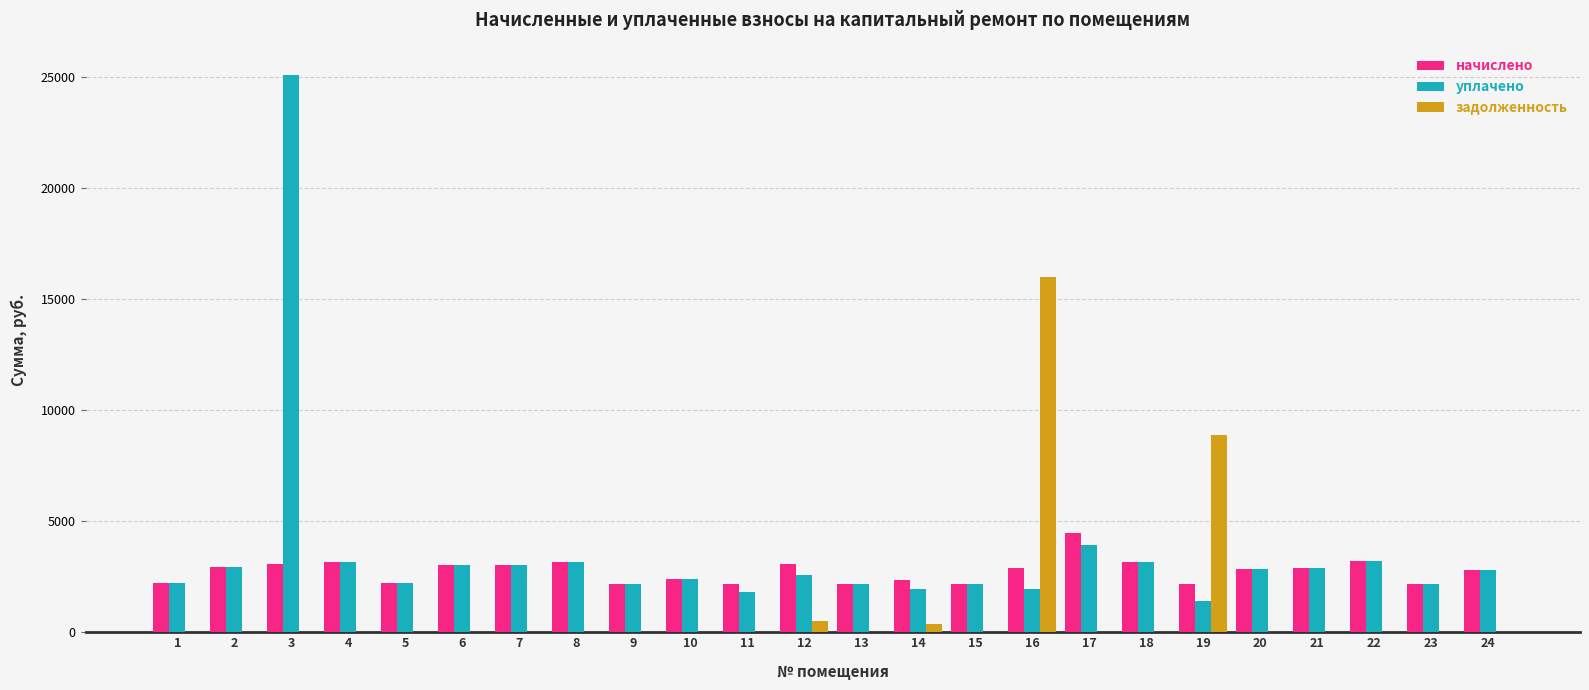

What is the sum of the уплачено values at 7 and 11?

4833.9